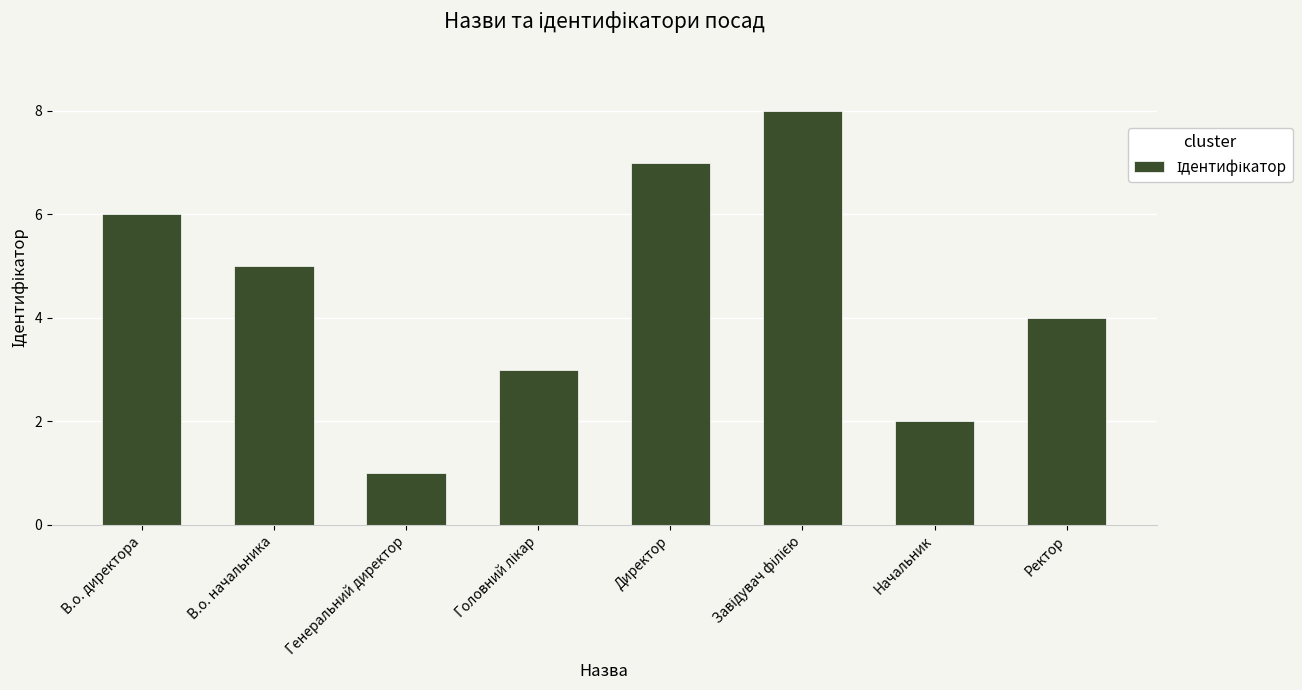

Reading left to right, list all the values displayed in this chart.

6	5	1	3	7	8	2	4